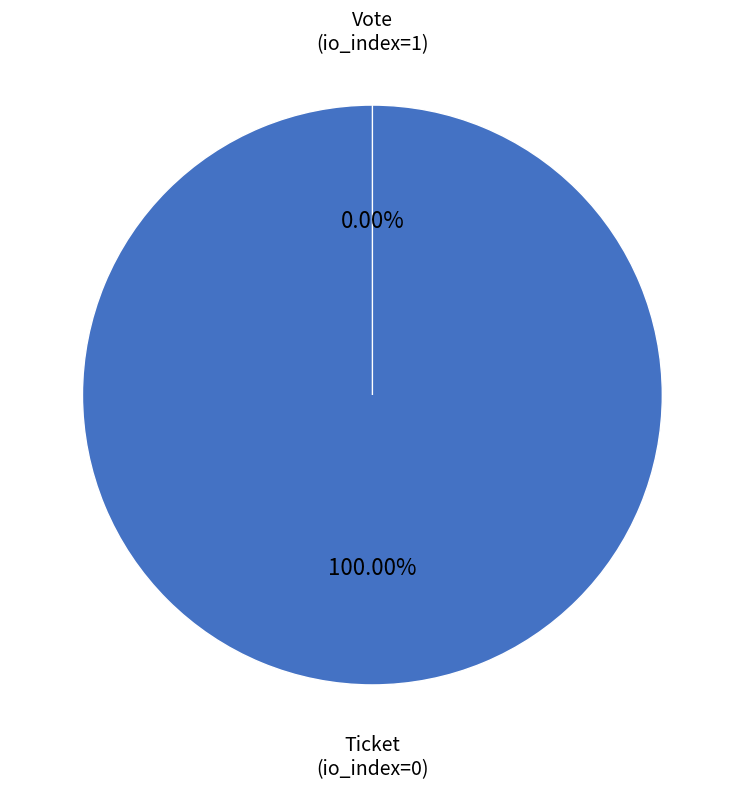

Rank the categories by value from lowest to highest.

Ticket (io_index=0), Vote (io_index=1)